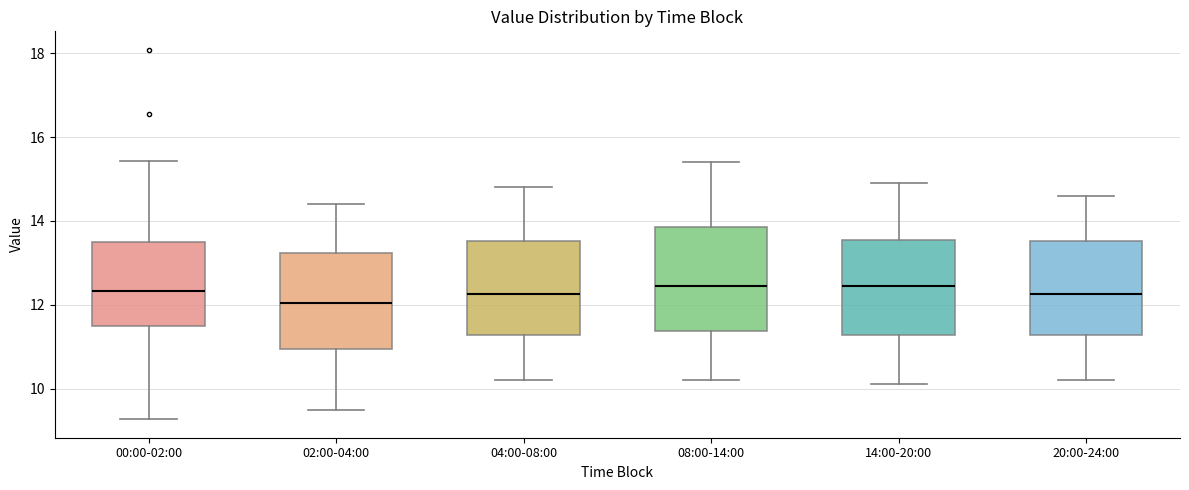

Reading left to right, transcribe this box plot: for each box, give where its median line is, the range the box spans, and where its two whiskers end, as read against the y-axis. The values are not printed on the chart, so give them approximately, as read against the axis.

00:00-02:00: median 12.4, box 11.4 to 13.6, whiskers 9.2 to 15.4
02:00-04:00: median 12.0, box 11.0 to 13.2, whiskers 9.6 to 14.4
04:00-08:00: median 12.2, box 11.2 to 13.6, whiskers 10.2 to 14.8
08:00-14:00: median 12.4, box 11.4 to 13.8, whiskers 10.2 to 15.4
14:00-20:00: median 12.4, box 11.2 to 13.6, whiskers 10.2 to 15.0
20:00-24:00: median 12.2, box 11.2 to 13.6, whiskers 10.2 to 14.6